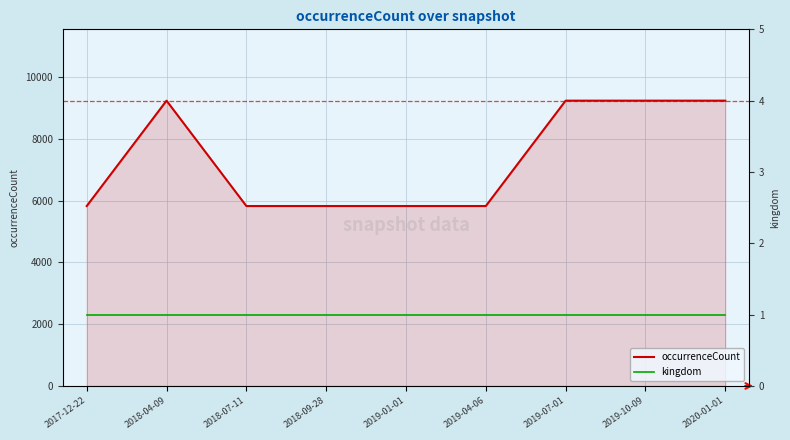

Which category has the highest value across all series?

2018-04-09